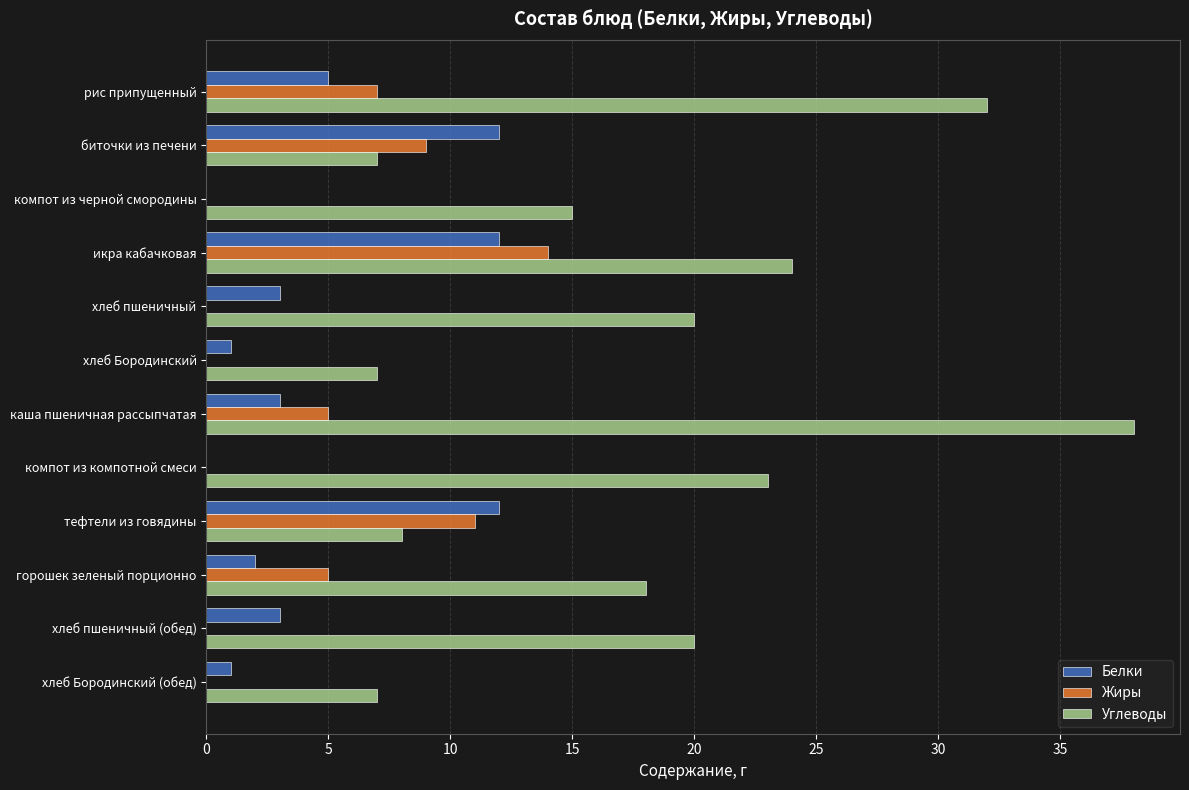

How many categories are shown in the chart?

12